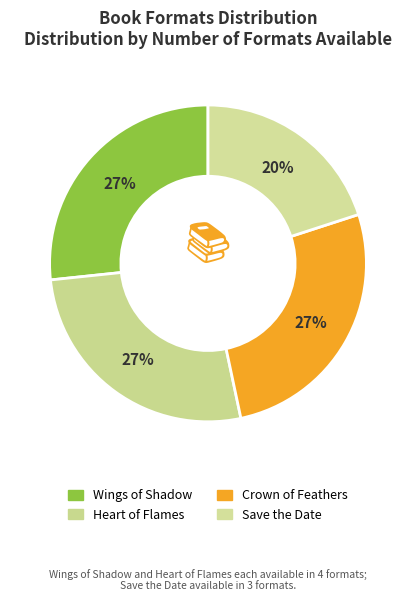

To the nearest percent, what is the average slice percentage?

25%